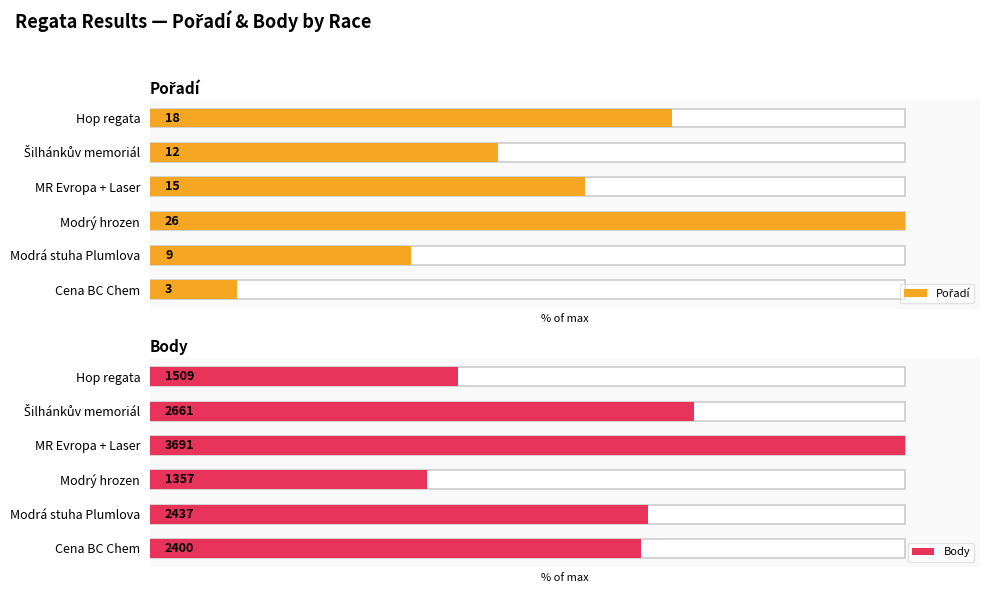

What is the difference between the Pořadí values at Modrá stuha Plumlova and Hop regata?

34.6